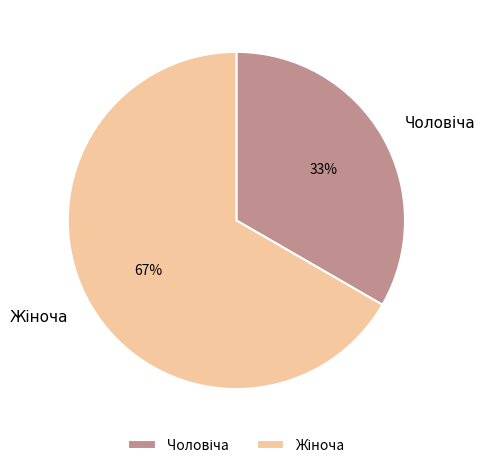

Is there any slice that represents more than half of the pie?

Yes